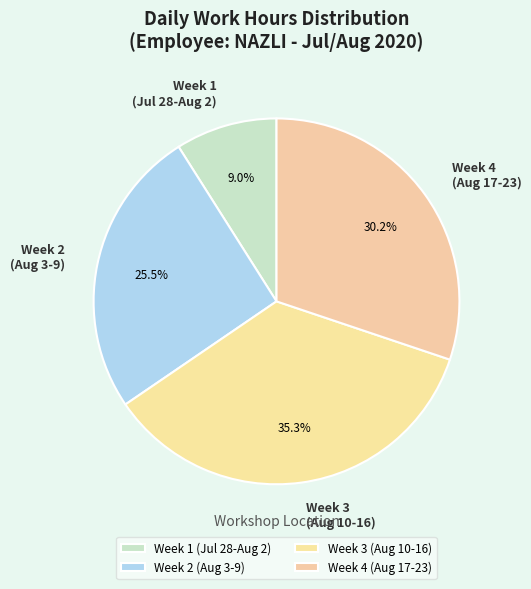

What percentage do Week 1 (Jul 28-Aug 2) and Week 2 (Aug 3-9) together represent?

34.5%